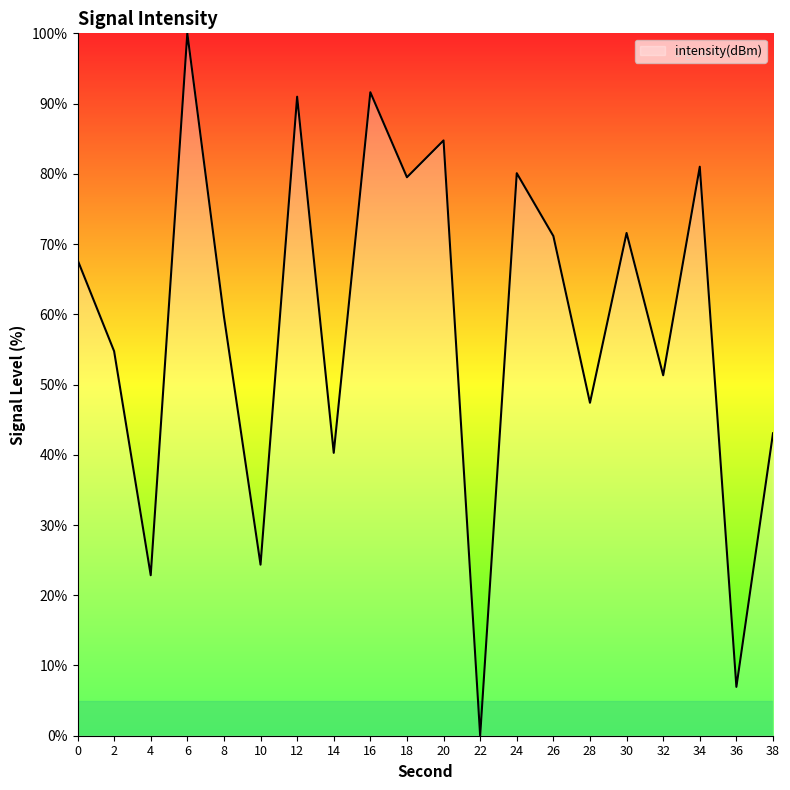

Reading left to right, transcribe all the data shown in this chart.

0=67.8	2=54.7	4=22.8	6=100.0	8=59.7	10=24.4	12=91.0	14=40.3	16=91.6	18=79.5	20=84.8	22=0.0	24=80.1	26=71.1	28=47.4	30=71.6	32=51.3	34=81.0	36=7.0	38=43.1